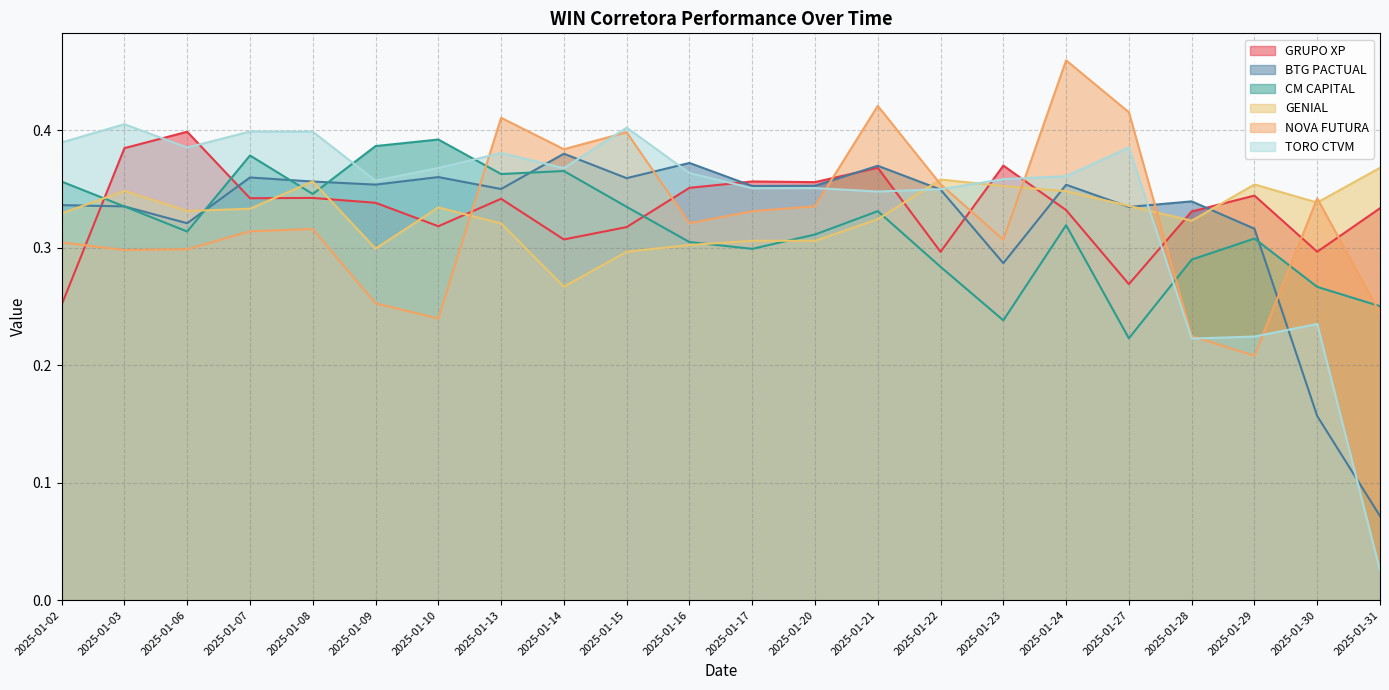

The value of BTG PACTUAL at 2025-01-24 is 0.4. True or false?

True